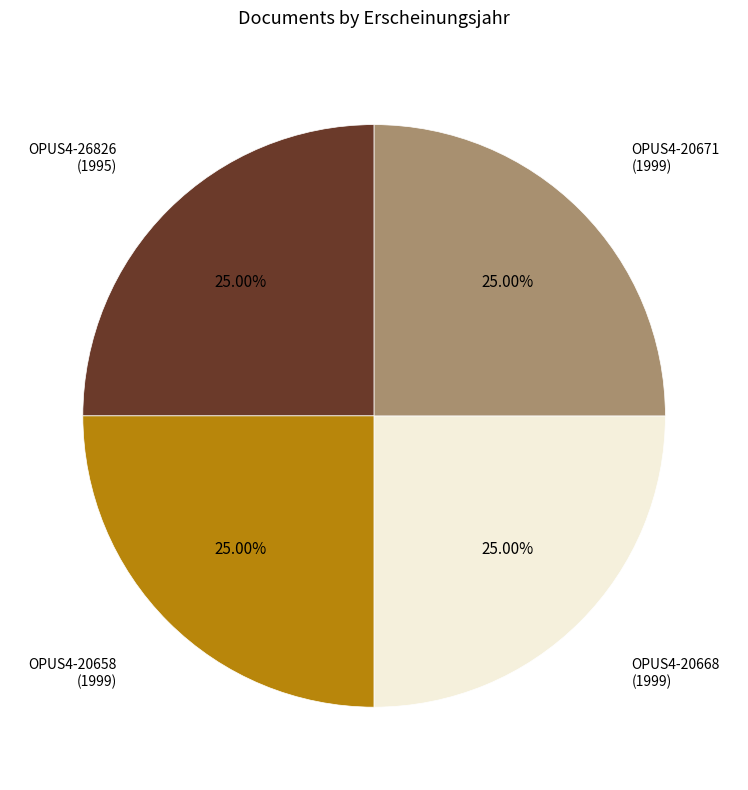

Does any single category account for the majority?

No